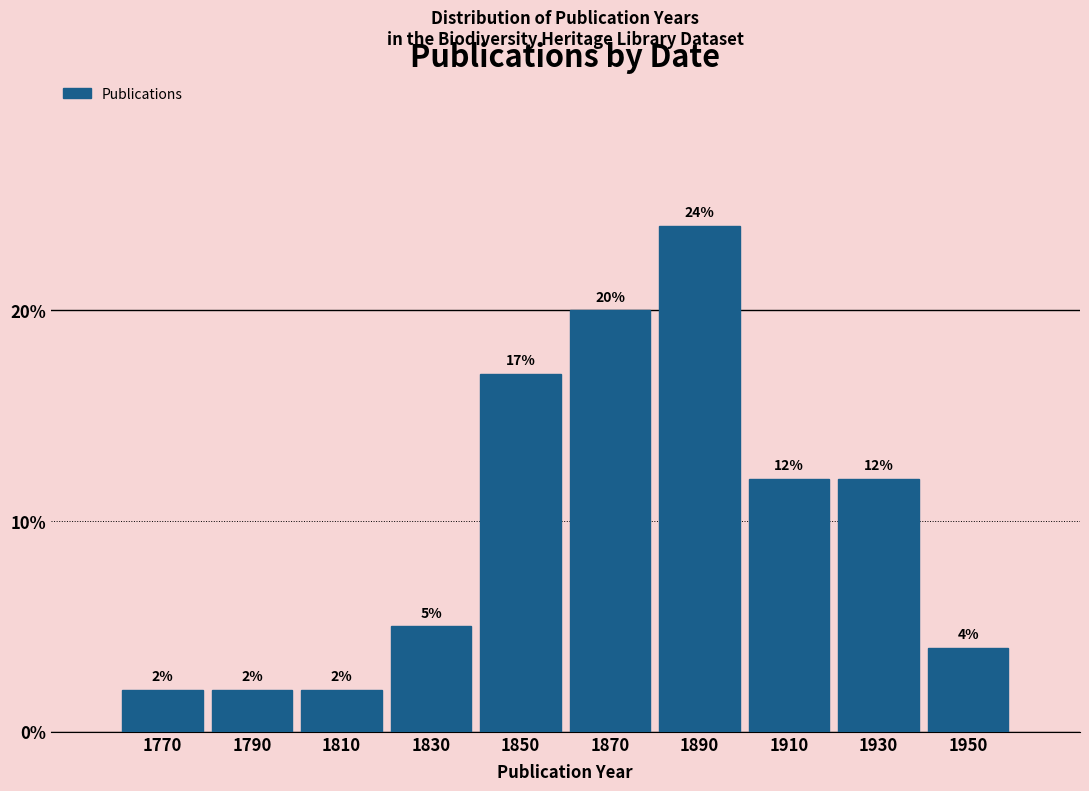

Reading left to right, transcribe this chart: for each bar, give the range it covers on the x-axis and its height.

1760 to 1780: 2
1780 to 1800: 2
1800 to 1820: 2
1820 to 1840: 5
1840 to 1860: 17
1860 to 1880: 20
1880 to 1900: 24
1900 to 1920: 12
1920 to 1940: 12
1940 to 1960: 4